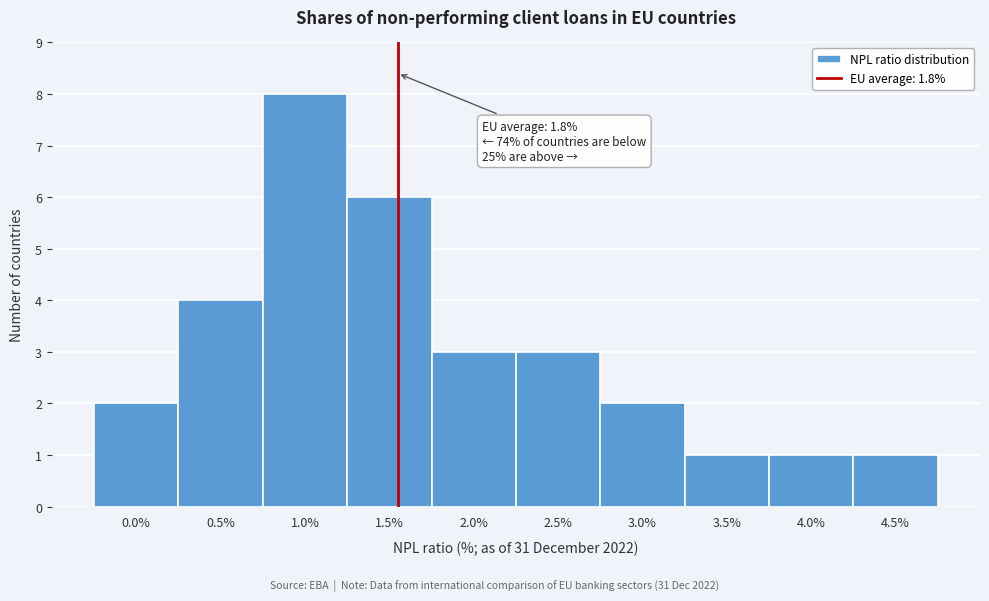

Reading right to left, extract all data points from this chart.

1	1	1	2	3	3	6	8	4	2